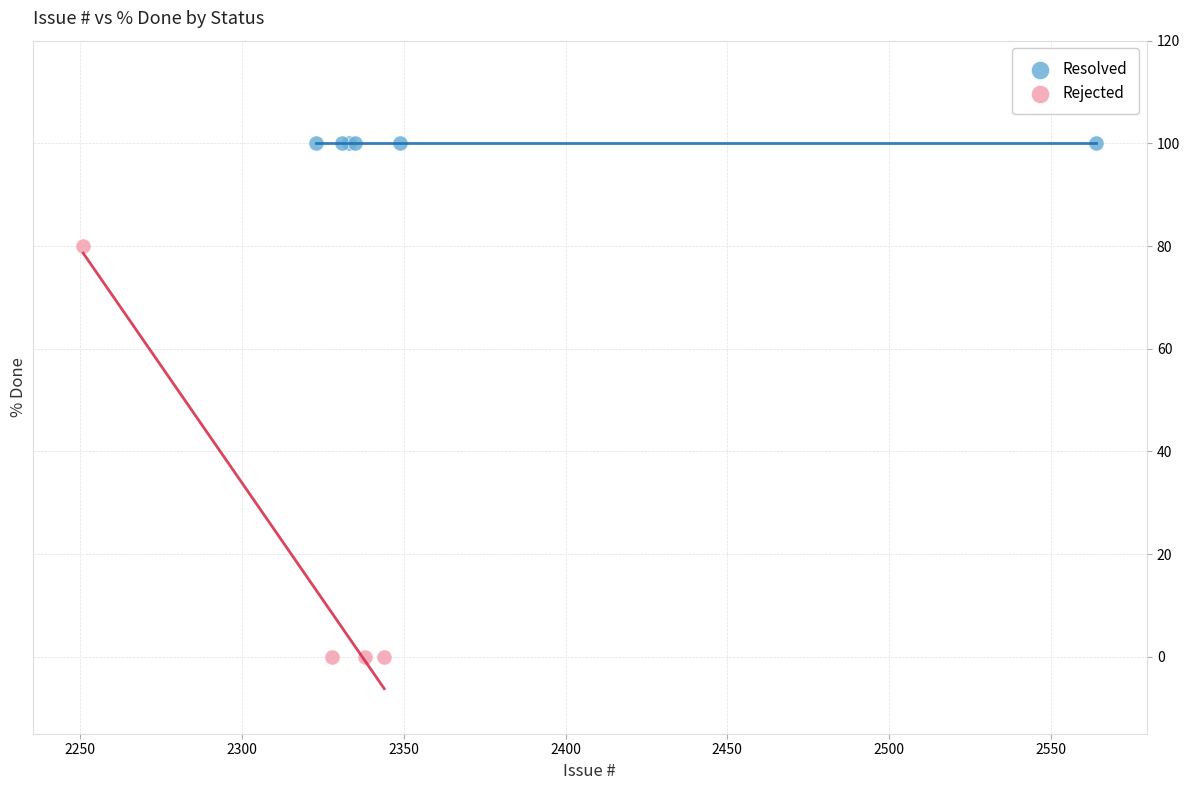

Which series reaches the maximum Y coordinate?

Resolved